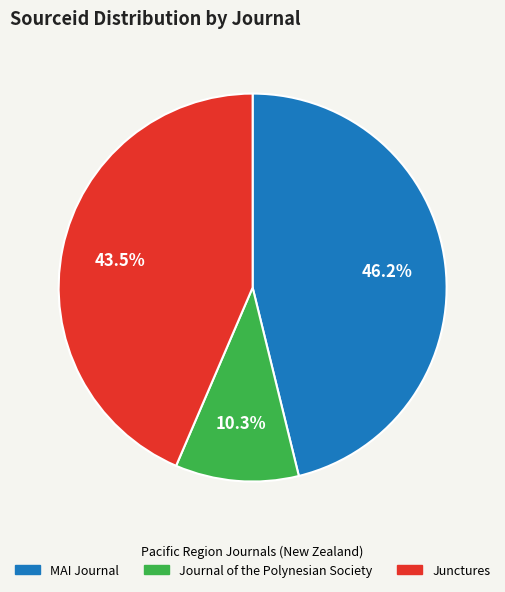

True or false: MAI Journal accounts for 56% of the total.

False